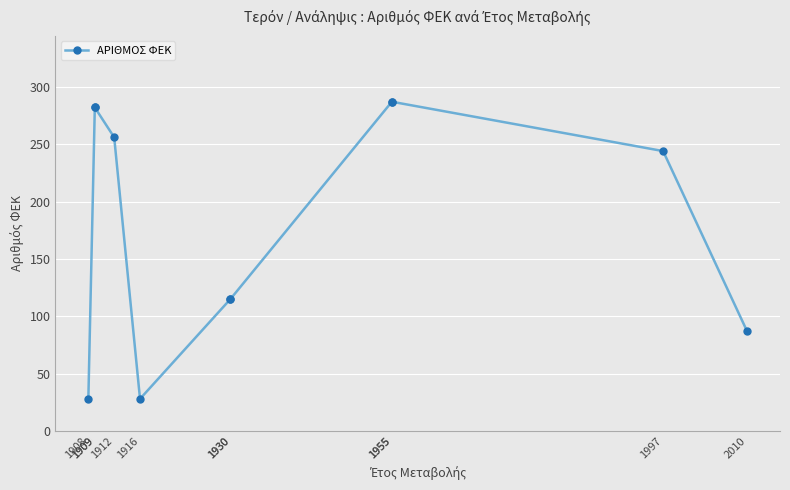

Rank the categories by value from lowest to highest.

1908, 1916, 2010, 1930, 1930, 1997, 1912, 1909, 1909, 1955, 1955